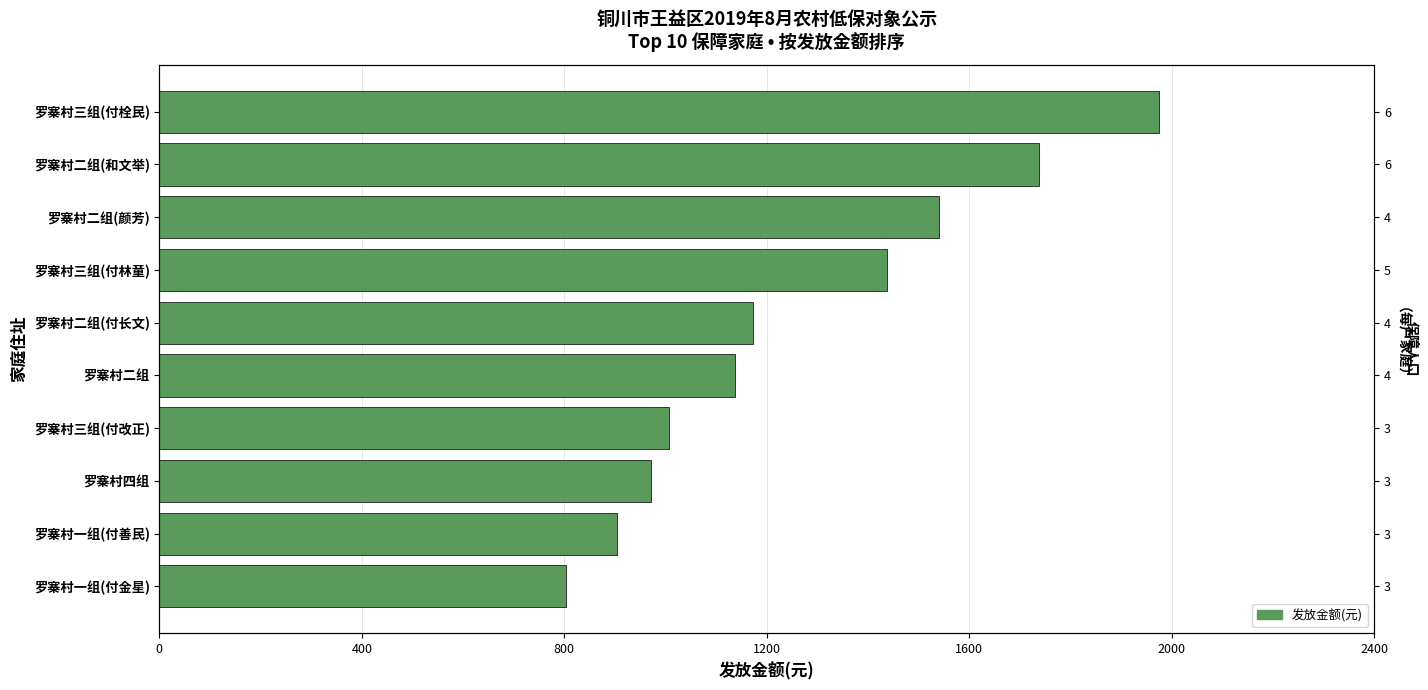

Are the bars horizontal?

Yes